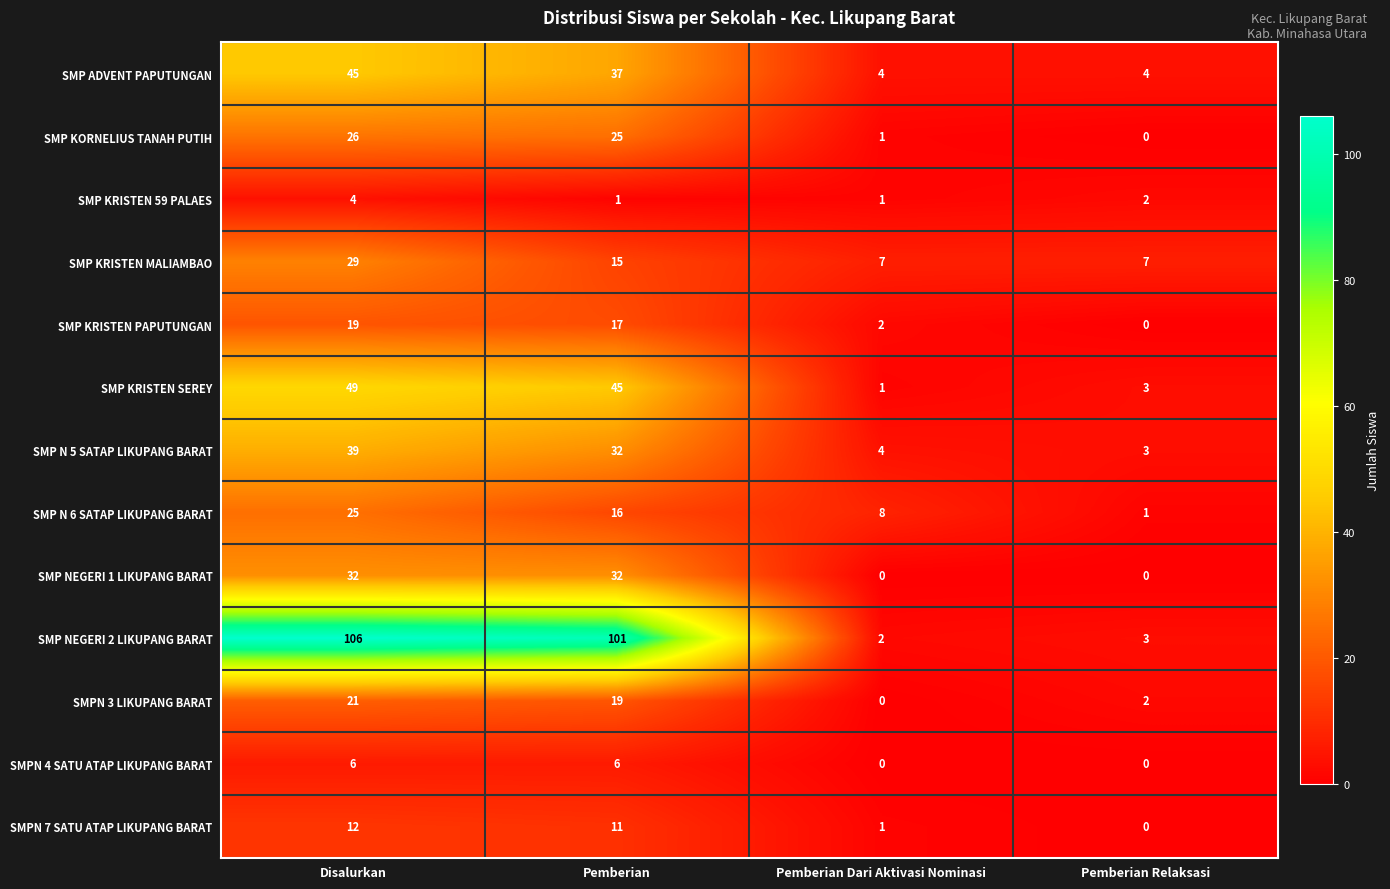

How many categories are shown in the chart?

4